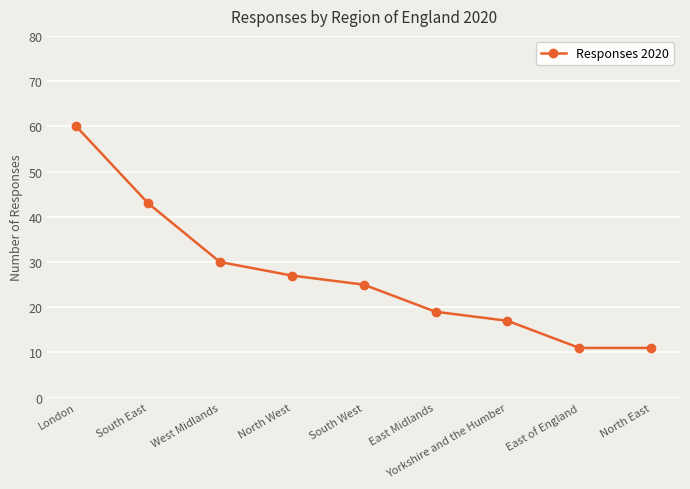

What is the difference between the values at North West and South West?

2